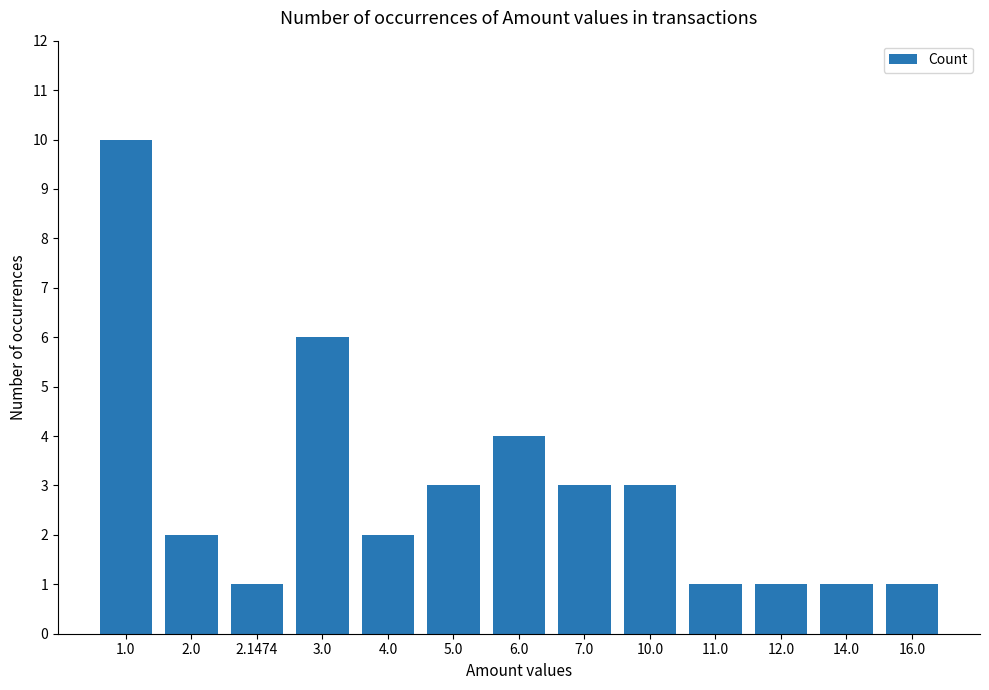

What is the difference between the second highest and minimum values?

5